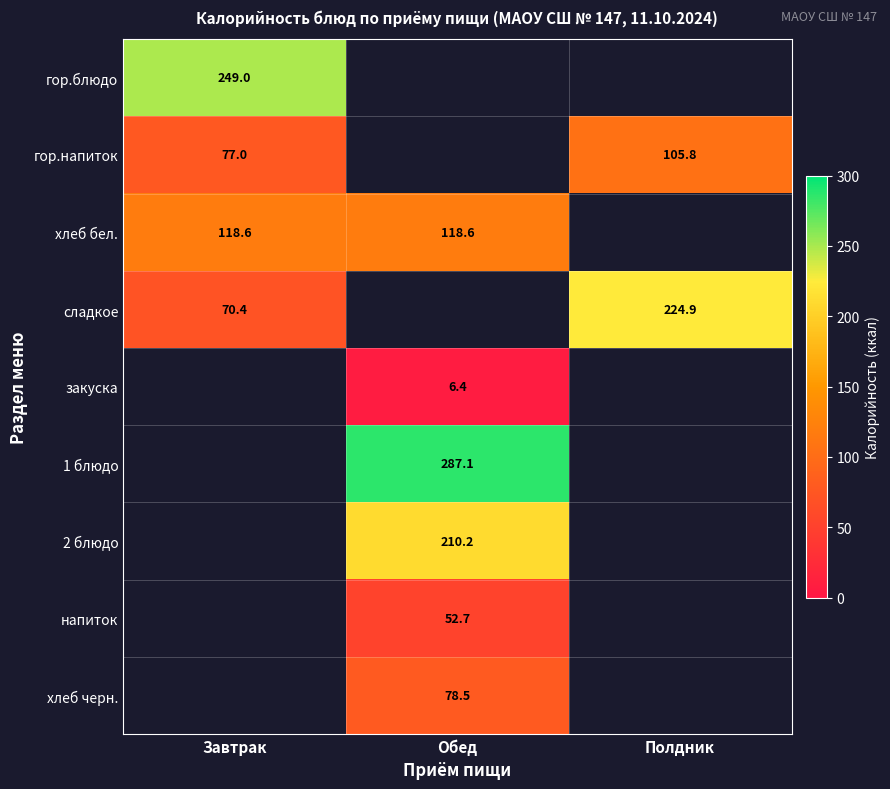

Is the value of гор.блюдо at Обед greater than the value of закуска at Обед?

No